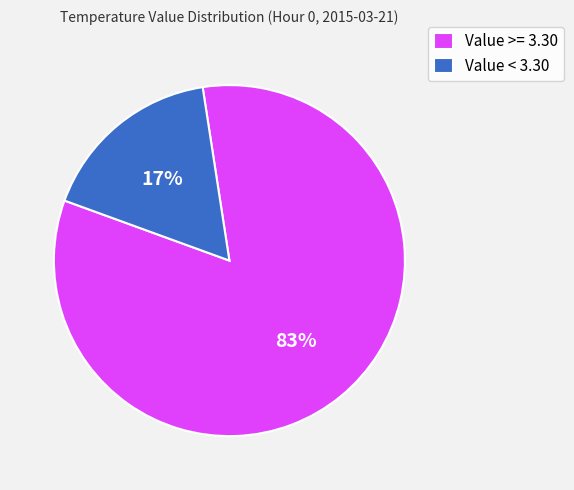

How many slices are in this pie chart?

2